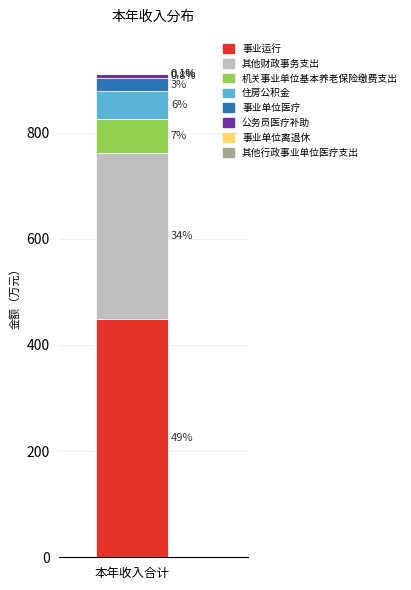

Are the bars grouped side by side (vs. stacked)?

No